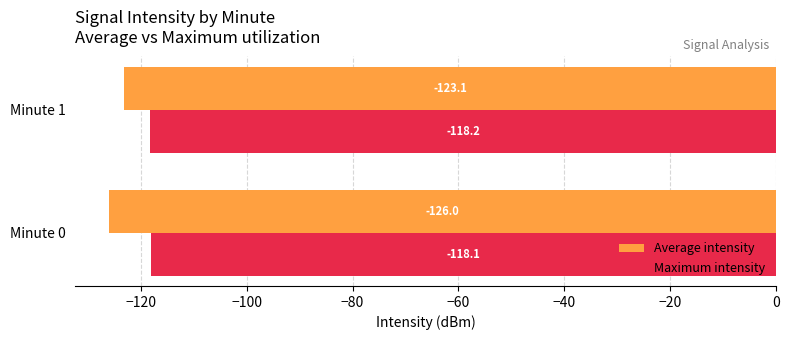

Which series has the largest total across all categories?

Maximum intensity